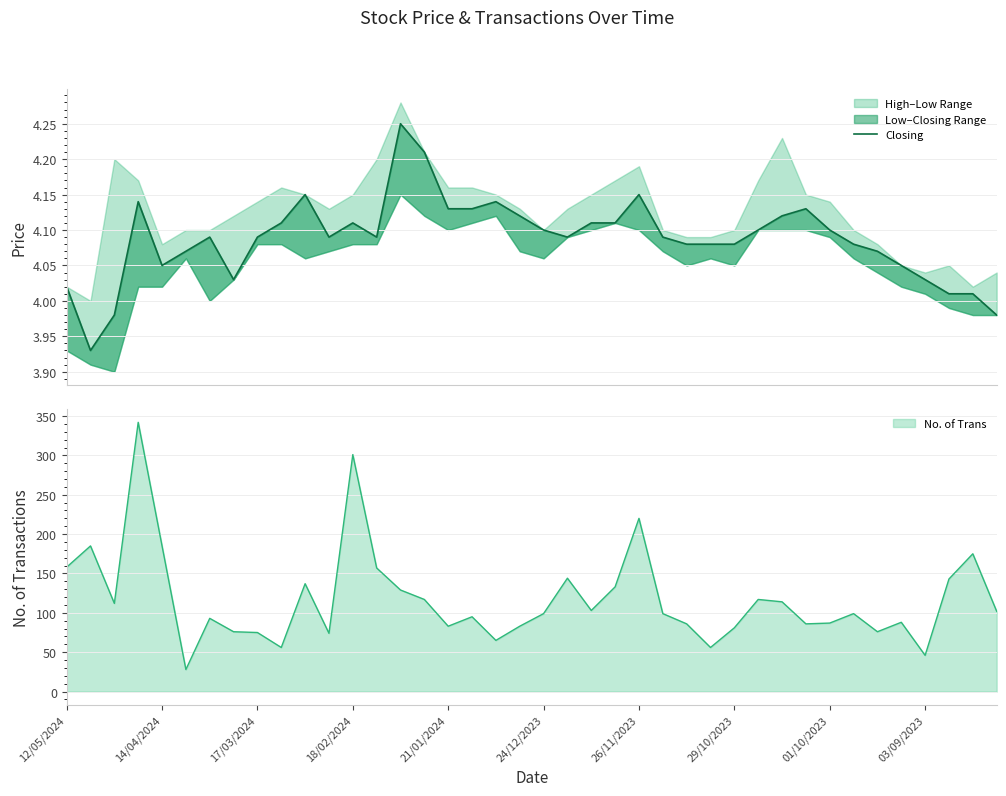

Does the chart display data point markers on the line(s)?

No